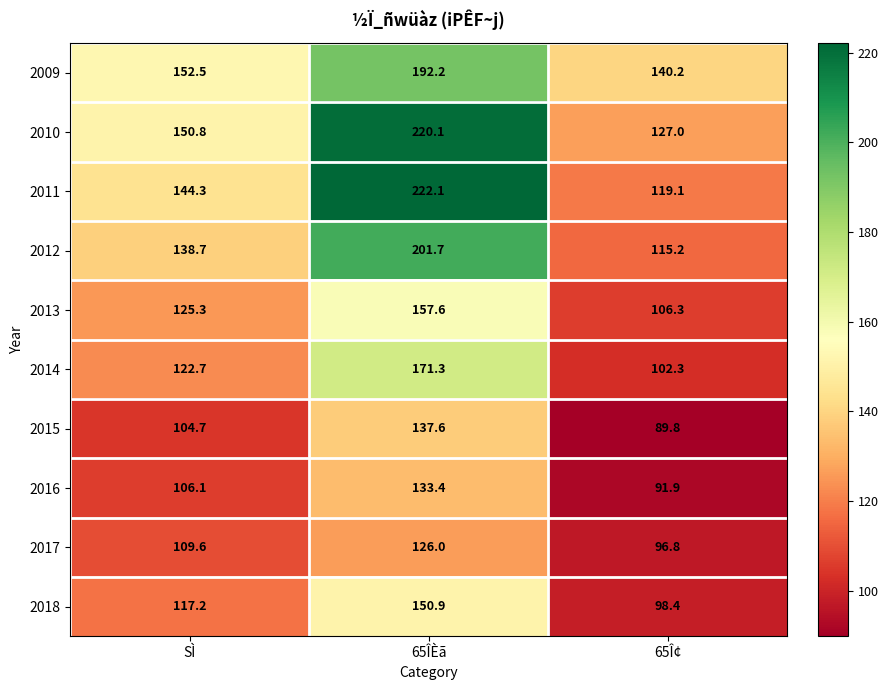

Read the 2015 value at 65Î¢.

89.8